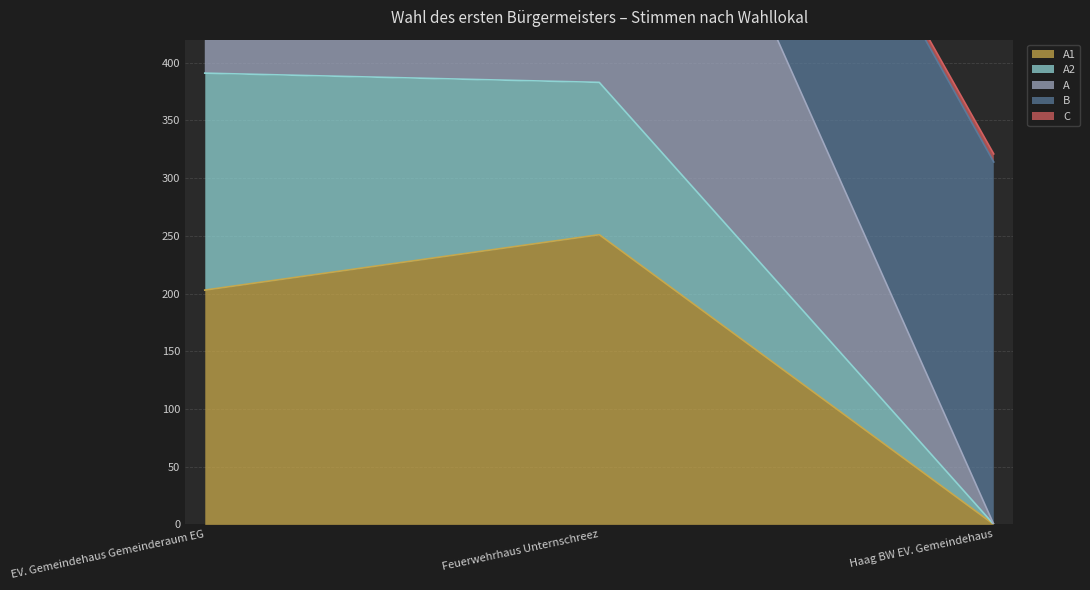

Rank the categories by A1 value from highest to lowest.

Feuerwehrhaus Unternschreez, EV. Gemeindehaus Gemeinderaum EG, Haag BW EV. Gemeindehaus